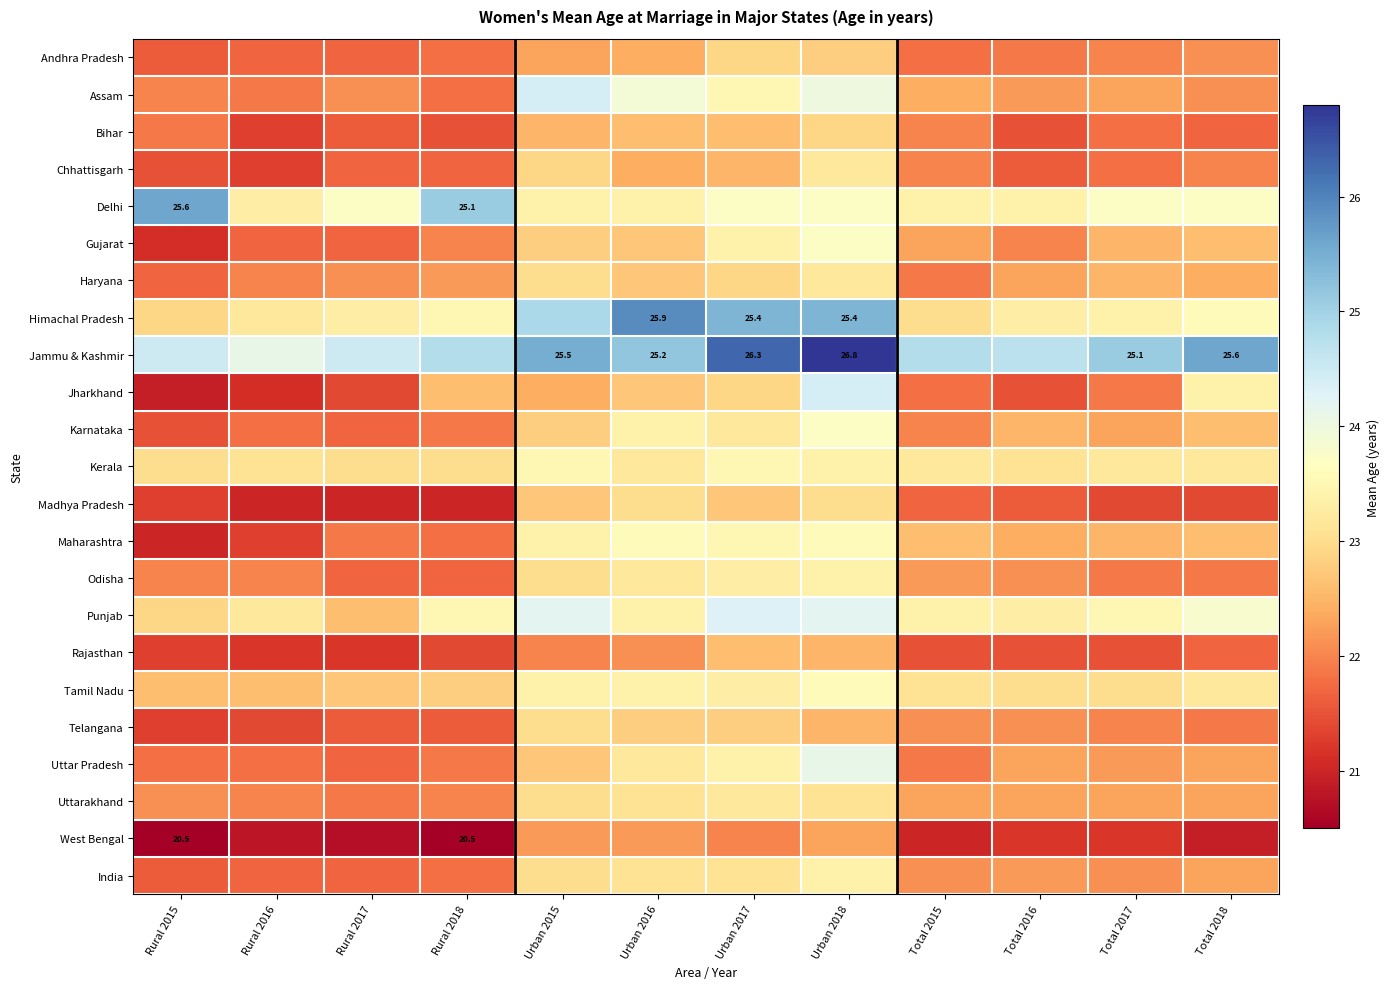

Where does the Uttarakhand series first go above 22?

Rural 2015